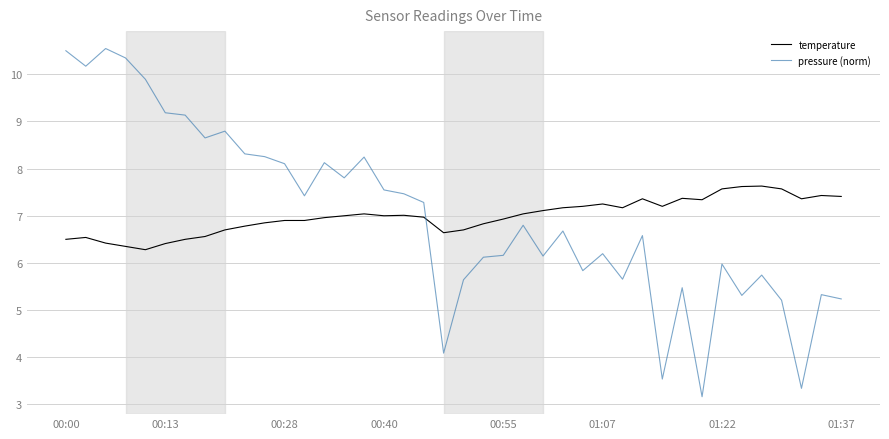

Which series has the widest spread of values?

pressure (norm)